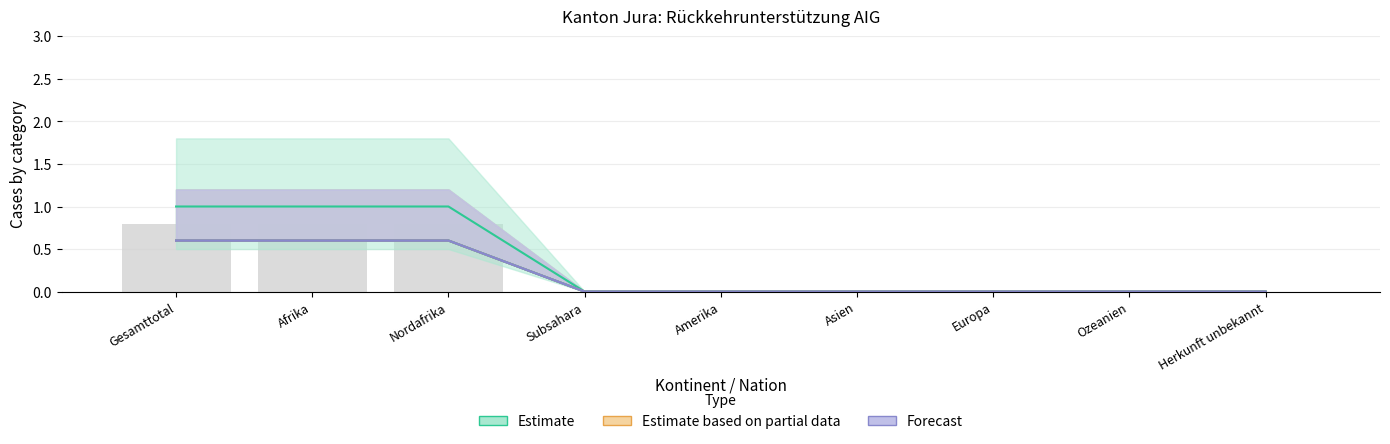

Is the value of Rückführungen Drittstaat at Asien greater than the value of Kontrollierte Ausreise 2 at Asien?

No